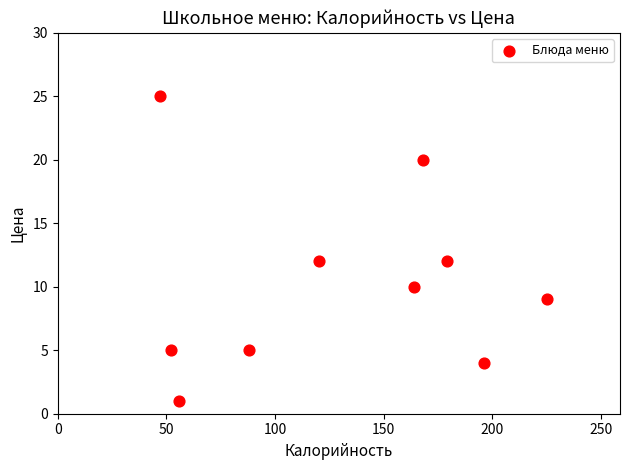

What is the average X value?

130